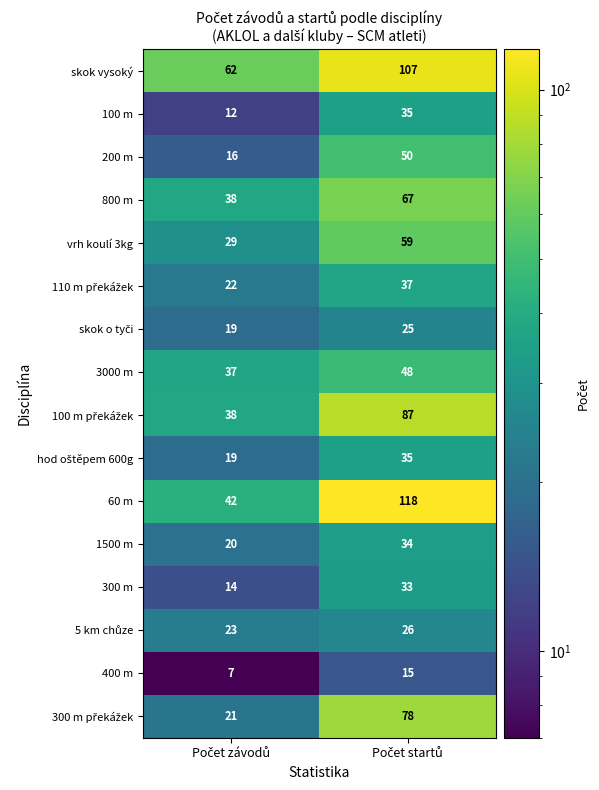

What is the minimum value shown in the chart?

7